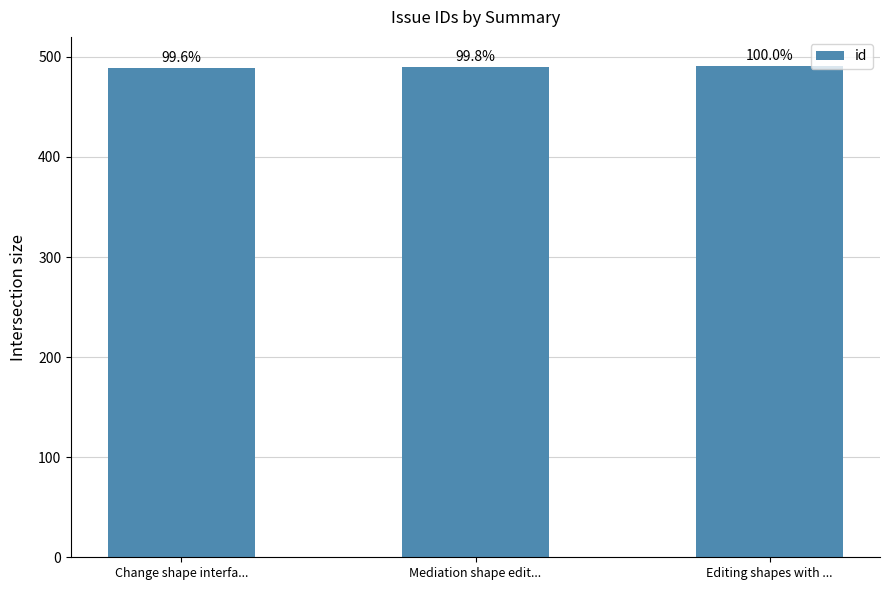

What is the difference between the values at Change shape interfa... and Mediation shape edit...?

1